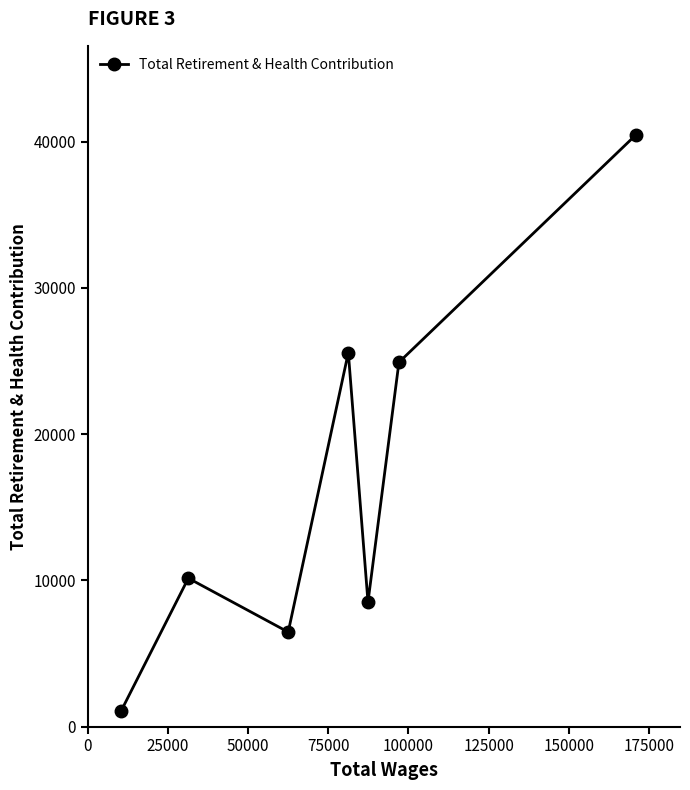

What is the sum of all values?

117143